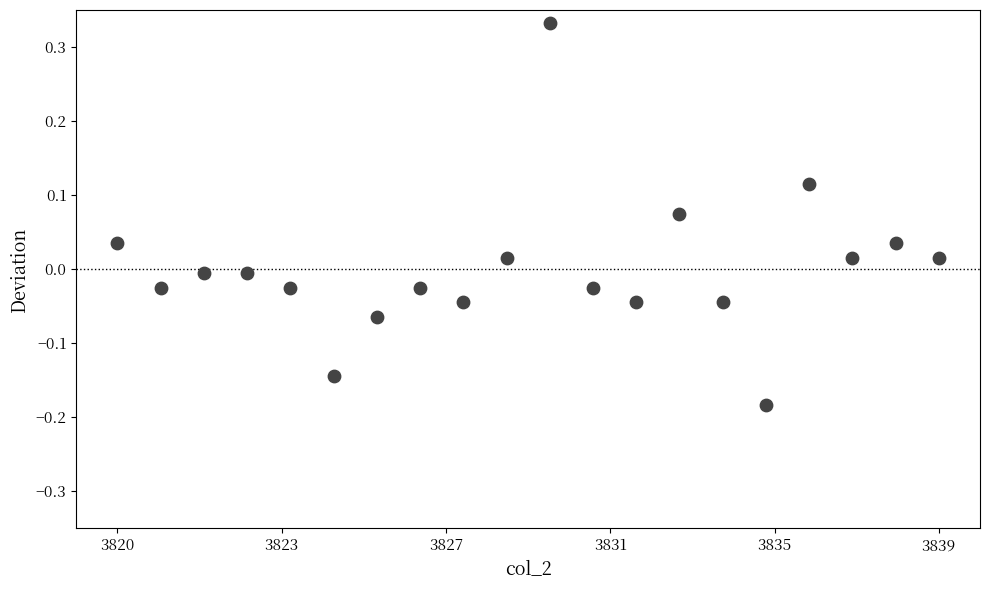

What is the range of X values (max minus min)?

19.0